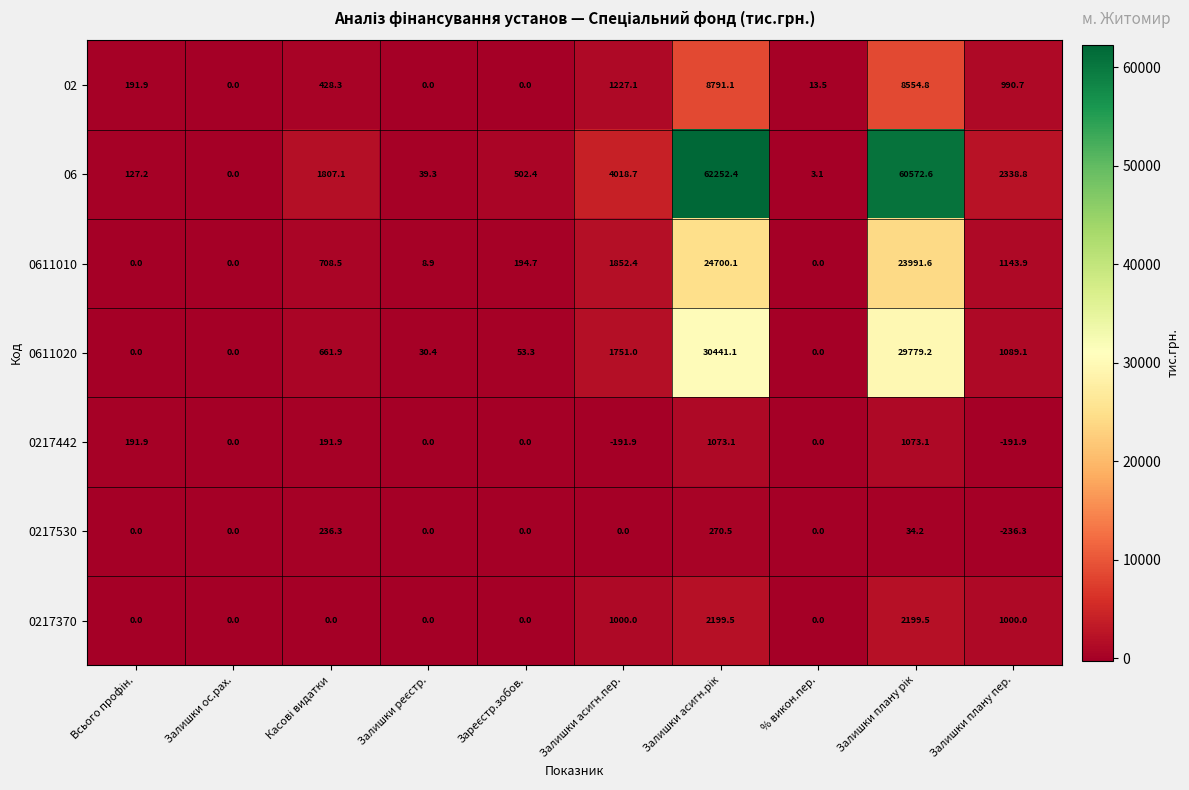

What is the smallest value displayed?

-236.3